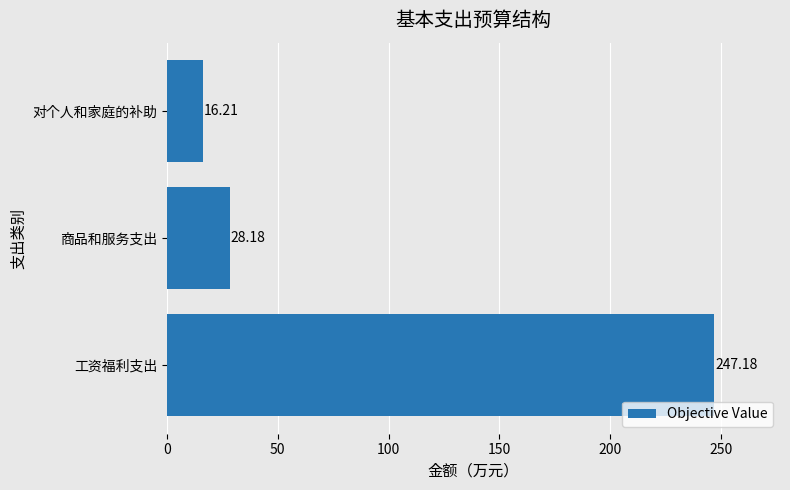

What is the greatest value displayed?

247.2